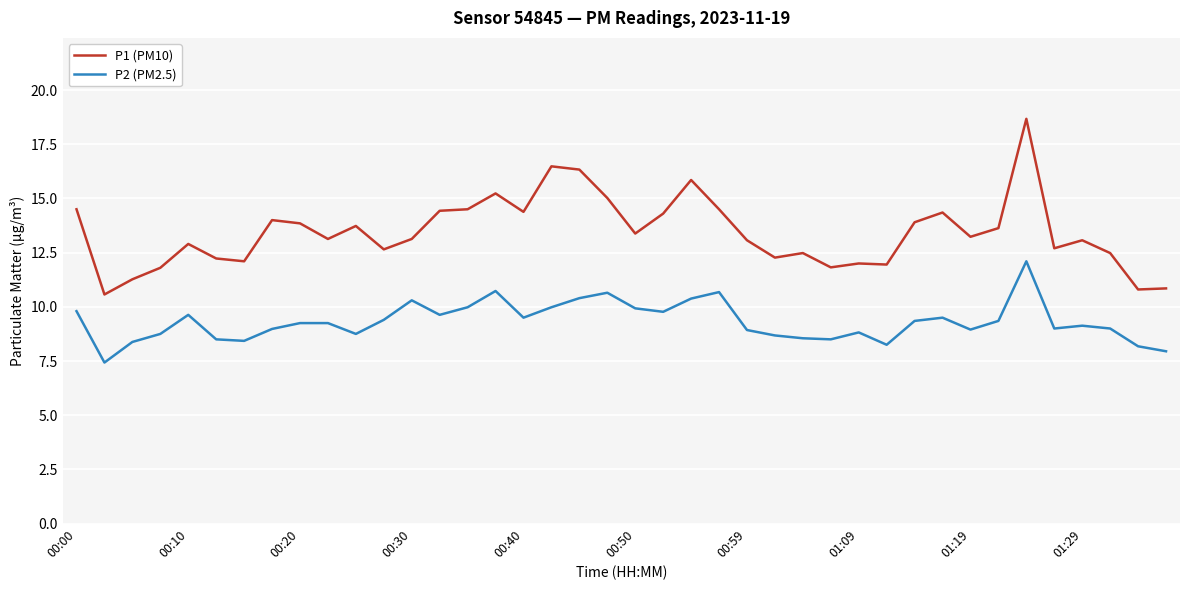

What is the maximum value for P2 (PM2.5)?

12.1